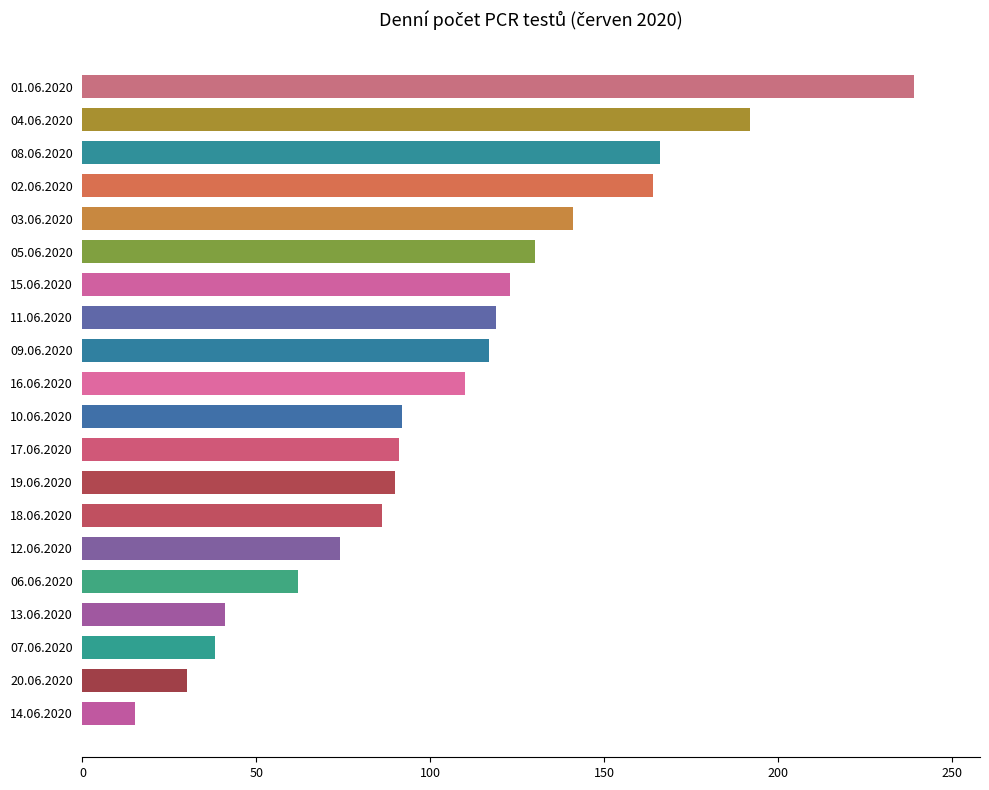

Approximately how many times larger is the value at 19.06.2020 compared to 16.06.2020?

0.8